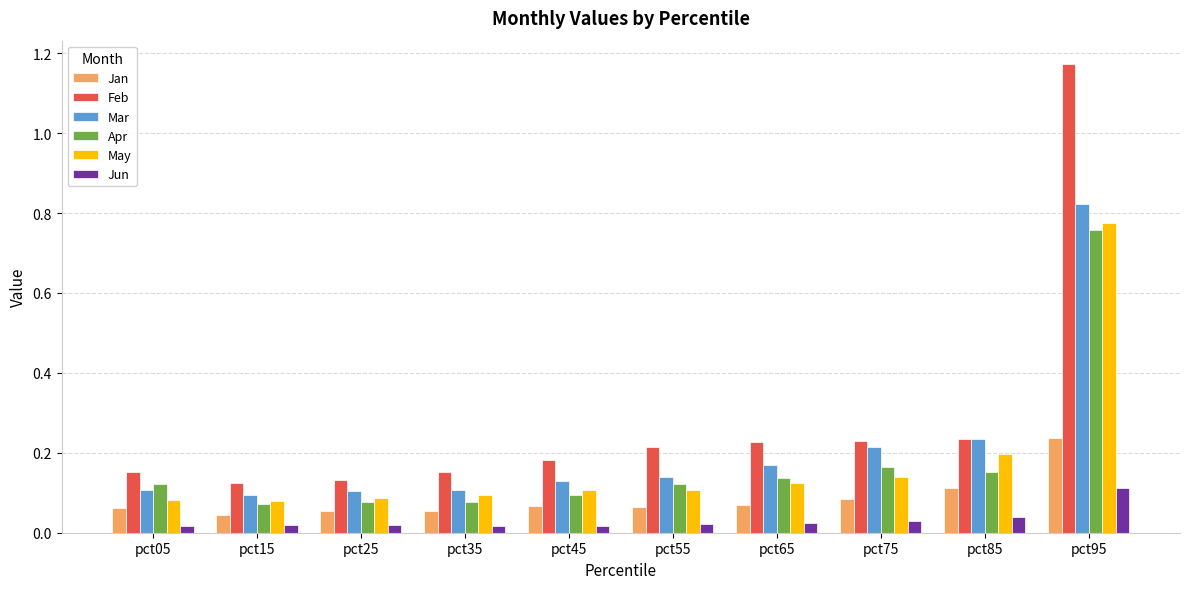

Between pct15 and pct65, which series saw the biggest shift?

Feb